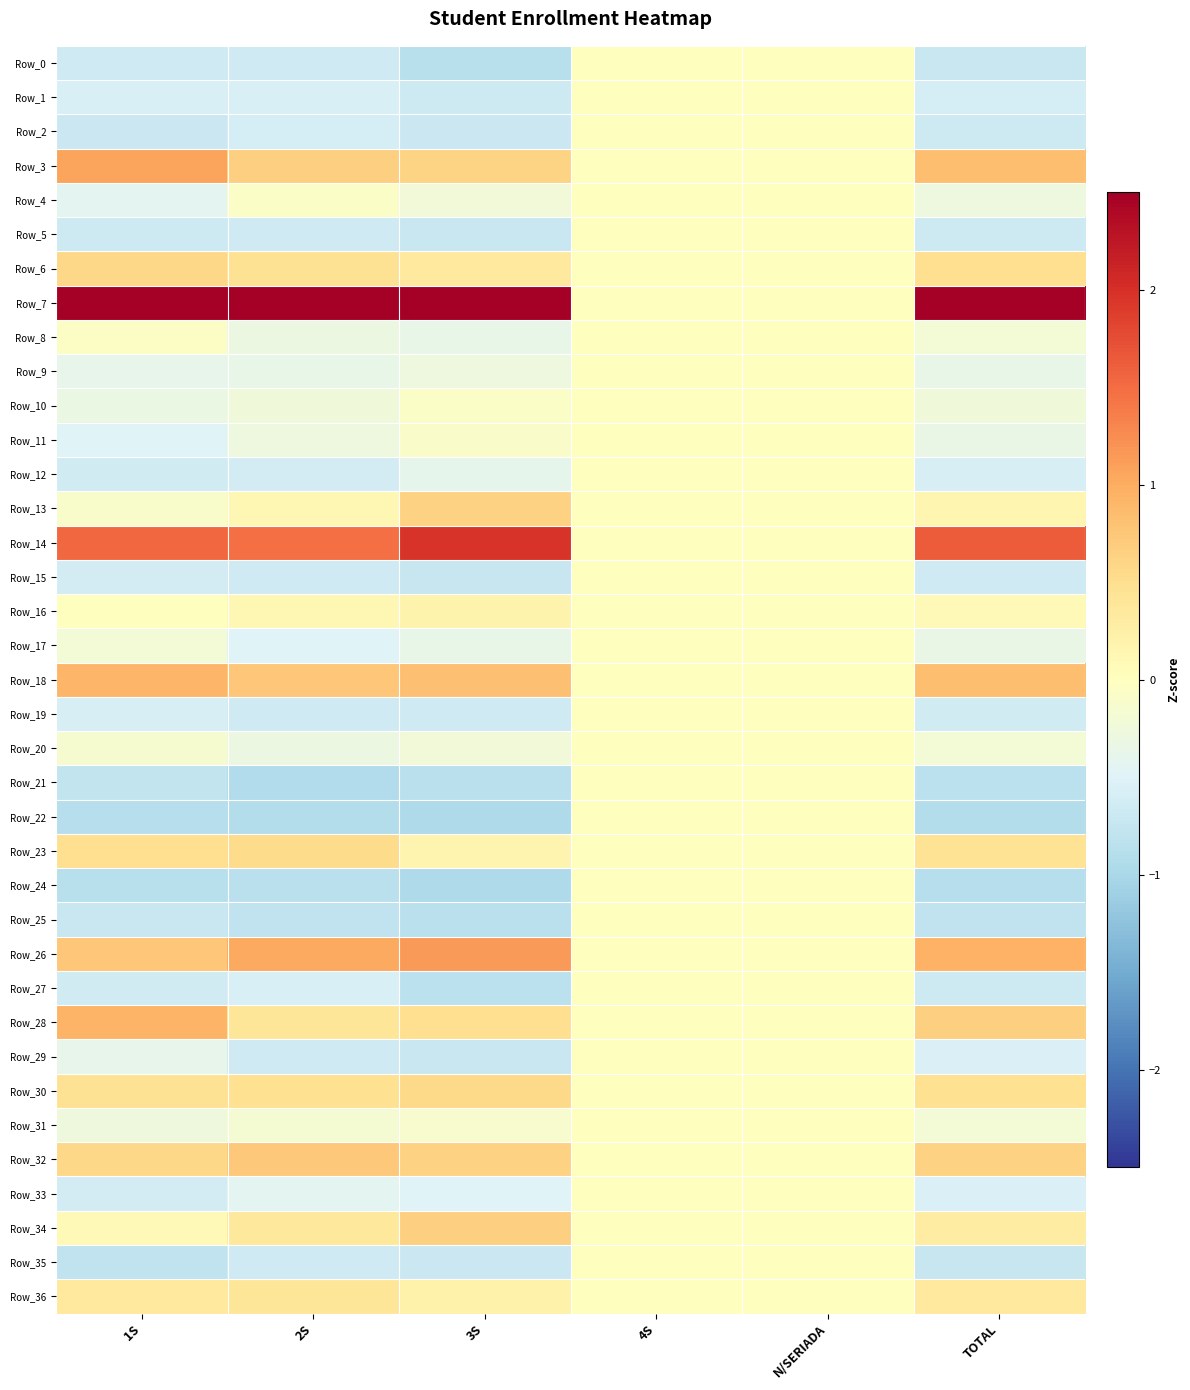

Reading right to left, transcribe all the data shown in this chart.

Row_0: TOTAL=-0.7	N/SERIADA=0.0	4S=0.0	3S=-0.9	2S=-0.6	1S=-0.7
Row_1: TOTAL=-0.6	N/SERIADA=0.0	4S=0.0	3S=-0.7	2S=-0.6	1S=-0.6
Row_2: TOTAL=-0.7	N/SERIADA=0.0	4S=0.0	3S=-0.7	2S=-0.6	1S=-0.7
Row_3: TOTAL=0.8	N/SERIADA=0.0	4S=0.0	3S=0.6	2S=0.7	1S=1.1
Row_4: TOTAL=-0.3	N/SERIADA=0.0	4S=0.0	3S=-0.2	2S=-0.1	1S=-0.4
Row_5: TOTAL=-0.7	N/SERIADA=0.0	4S=0.0	3S=-0.7	2S=-0.6	1S=-0.7
Row_6: TOTAL=0.5	N/SERIADA=0.0	4S=0.0	3S=0.3	2S=0.5	1S=0.6
Row_7: TOTAL=4.7	N/SERIADA=0.0	4S=0.0	3S=4.4	2S=4.8	1S=4.7
Row_8: TOTAL=-0.2	N/SERIADA=0.0	4S=0.0	3S=-0.4	2S=-0.3	1S=-0.1
Row_9: TOTAL=-0.4	N/SERIADA=0.0	4S=0.0	3S=-0.3	2S=-0.4	1S=-0.4
Row_10: TOTAL=-0.2	N/SERIADA=0.0	4S=0.0	3S=-0.1	2S=-0.2	1S=-0.3
Row_11: TOTAL=-0.3	N/SERIADA=0.0	4S=0.0	3S=-0.1	2S=-0.3	1S=-0.5
Row_12: TOTAL=-0.6	N/SERIADA=0.0	4S=0.0	3S=-0.4	2S=-0.6	1S=-0.6
Row_13: TOTAL=0.1	N/SERIADA=0.0	4S=0.0	3S=0.6	2S=0.1	1S=-0.1
Row_14: TOTAL=1.6	N/SERIADA=0.0	4S=0.0	3S=2.0	2S=1.5	1S=1.5
Row_15: TOTAL=-0.7	N/SERIADA=0.0	4S=0.0	3S=-0.7	2S=-0.6	1S=-0.6
Row_16: TOTAL=0.1	N/SERIADA=0.0	4S=0.0	3S=0.2	2S=0.1	1S=0.0
Row_17: TOTAL=-0.3	N/SERIADA=0.0	4S=0.0	3S=-0.4	2S=-0.5	1S=-0.2
Row_18: TOTAL=0.8	N/SERIADA=0.0	4S=0.0	3S=0.8	2S=0.8	1S=0.9
Row_19: TOTAL=-0.6	N/SERIADA=0.0	4S=0.0	3S=-0.7	2S=-0.7	1S=-0.6
Row_20: TOTAL=-0.2	N/SERIADA=0.0	4S=0.0	3S=-0.2	2S=-0.3	1S=-0.1
Row_21: TOTAL=-0.8	N/SERIADA=0.0	4S=0.0	3S=-0.8	2S=-0.9	1S=-0.8
Row_22: TOTAL=-0.9	N/SERIADA=0.0	4S=0.0	3S=-1.0	2S=-0.9	1S=-0.9
Row_23: TOTAL=0.4	N/SERIADA=0.0	4S=0.0	3S=0.2	2S=0.5	1S=0.5
Row_24: TOTAL=-0.9	N/SERIADA=0.0	4S=0.0	3S=-1.0	2S=-0.8	1S=-0.9
Row_25: TOTAL=-0.8	N/SERIADA=0.0	4S=0.0	3S=-0.9	2S=-0.8	1S=-0.7
Row_26: TOTAL=0.9	N/SERIADA=0.0	4S=0.0	3S=1.1	2S=1.0	1S=0.8
Row_27: TOTAL=-0.7	N/SERIADA=0.0	4S=0.0	3S=-0.8	2S=-0.6	1S=-0.6
Row_28: TOTAL=0.7	N/SERIADA=0.0	4S=0.0	3S=0.5	2S=0.4	1S=0.9
Row_29: TOTAL=-0.5	N/SERIADA=0.0	4S=0.0	3S=-0.7	2S=-0.6	1S=-0.4
Row_30: TOTAL=0.5	N/SERIADA=0.0	4S=0.0	3S=0.6	2S=0.5	1S=0.5
Row_31: TOTAL=-0.2	N/SERIADA=0.0	4S=0.0	3S=-0.1	2S=-0.2	1S=-0.3
Row_32: TOTAL=0.6	N/SERIADA=0.0	4S=0.0	3S=0.6	2S=0.7	1S=0.6
Row_33: TOTAL=-0.5	N/SERIADA=0.0	4S=0.0	3S=-0.5	2S=-0.4	1S=-0.6
Row_34: TOTAL=0.3	N/SERIADA=0.0	4S=0.0	3S=0.6	2S=0.4	1S=0.1
Row_35: TOTAL=-0.7	N/SERIADA=0.0	4S=0.0	3S=-0.7	2S=-0.7	1S=-0.8
Row_36: TOTAL=0.3	N/SERIADA=0.0	4S=0.0	3S=0.2	2S=0.4	1S=0.3